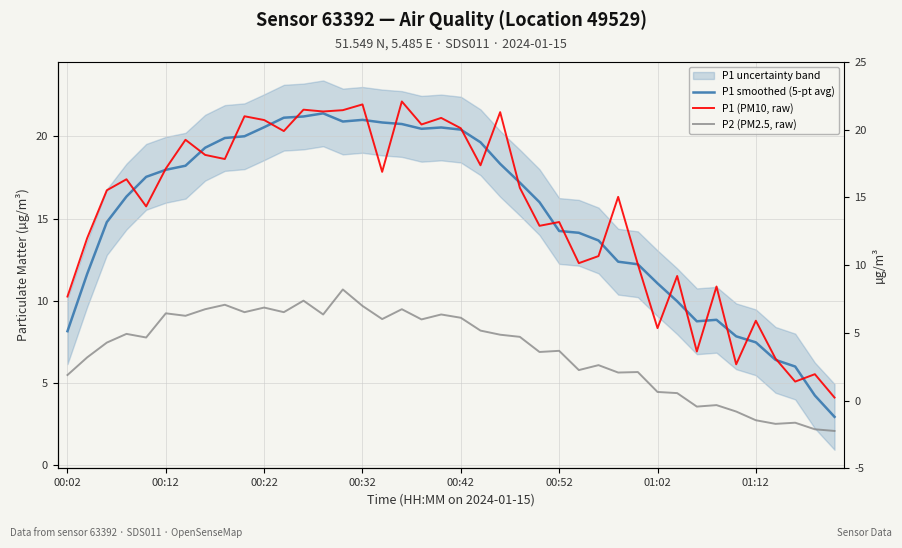

Where is P2 (PM2.5, raw) nearest to the value 6?

27